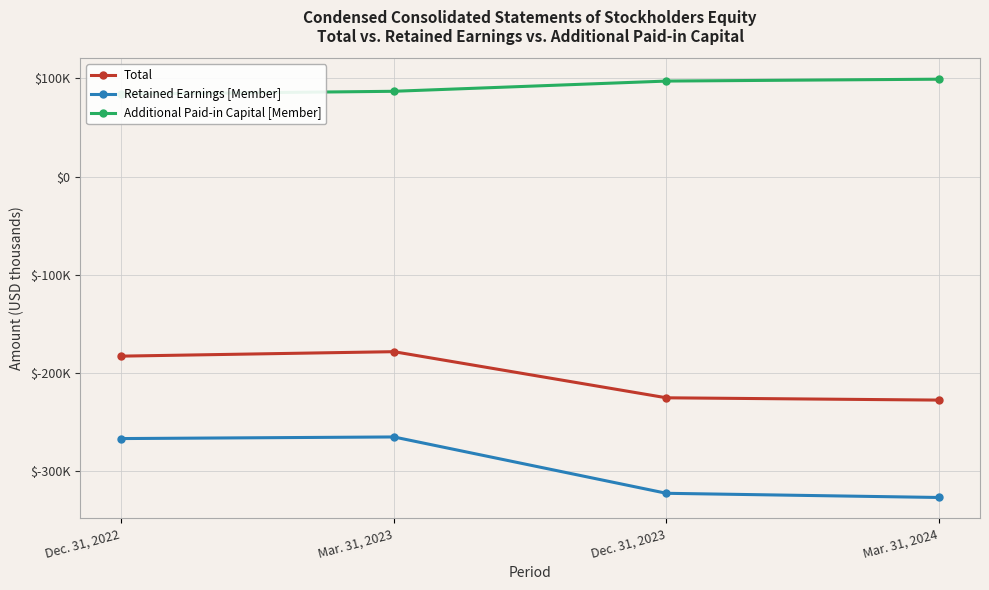

Reading left to right, transcribe all the data shown in this chart.

Total: -182675	-178142	-225064	-227399
Retained Earnings [Member]: -266530	-264888	-322208	-326463
Additional Paid-in Capital [Member]: 83850	86741	97139	99059